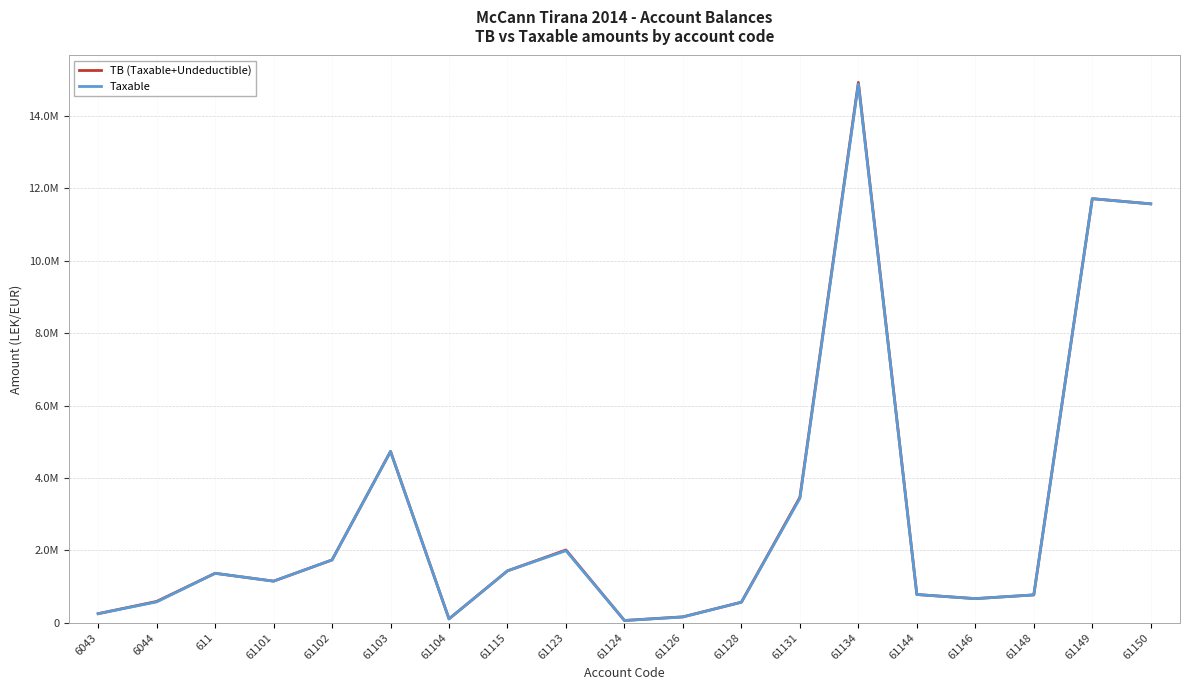

Does the chart have visible grid lines?

Yes